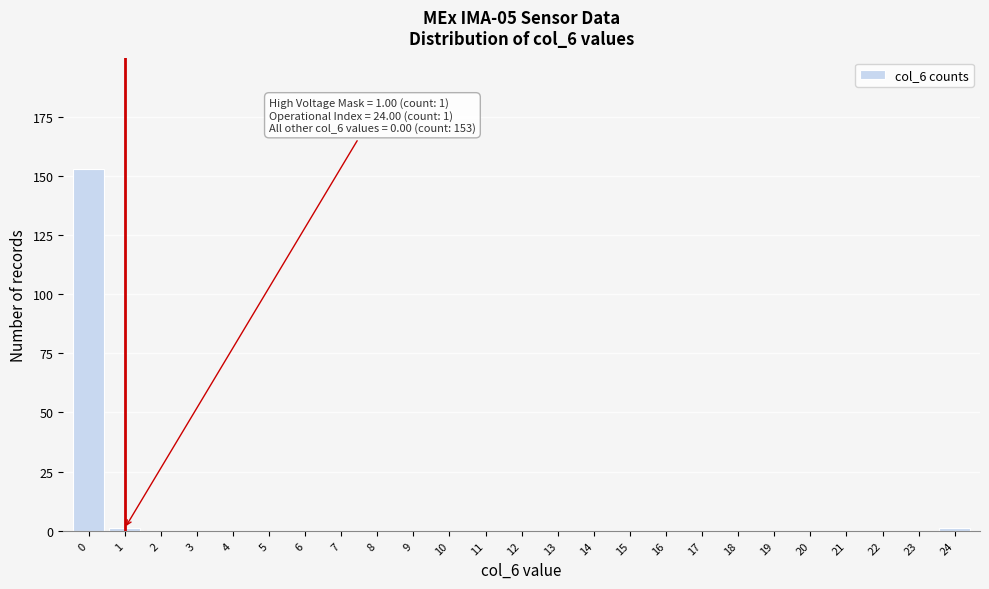

Reading left to right, list all the values displayed in this chart.

0=153	1=1	2=0	3=0	4=0	5=0	6=0	7=0	8=0	9=0	10=0	11=0	12=0	13=0	14=0	15=0	16=0	17=0	18=0	19=0	20=0	21=0	22=0	23=0	24=1